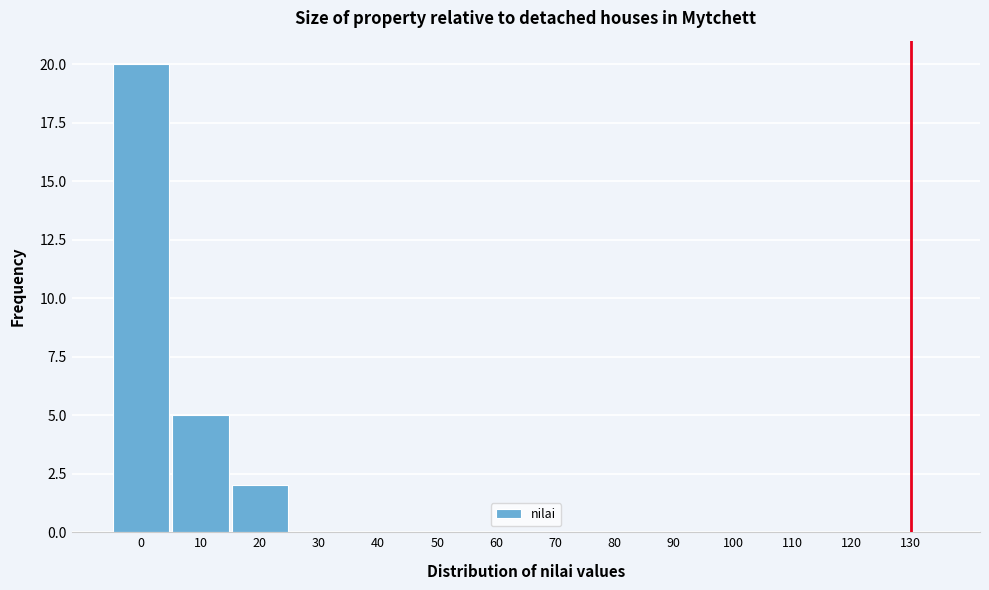

Reading left to right, what are all the values shown in this chart?

0=20	10=5	20=2	30=0	40=0	50=0	60=0	70=0	80=0	90=0	100=0	110=0	120=0	130=0